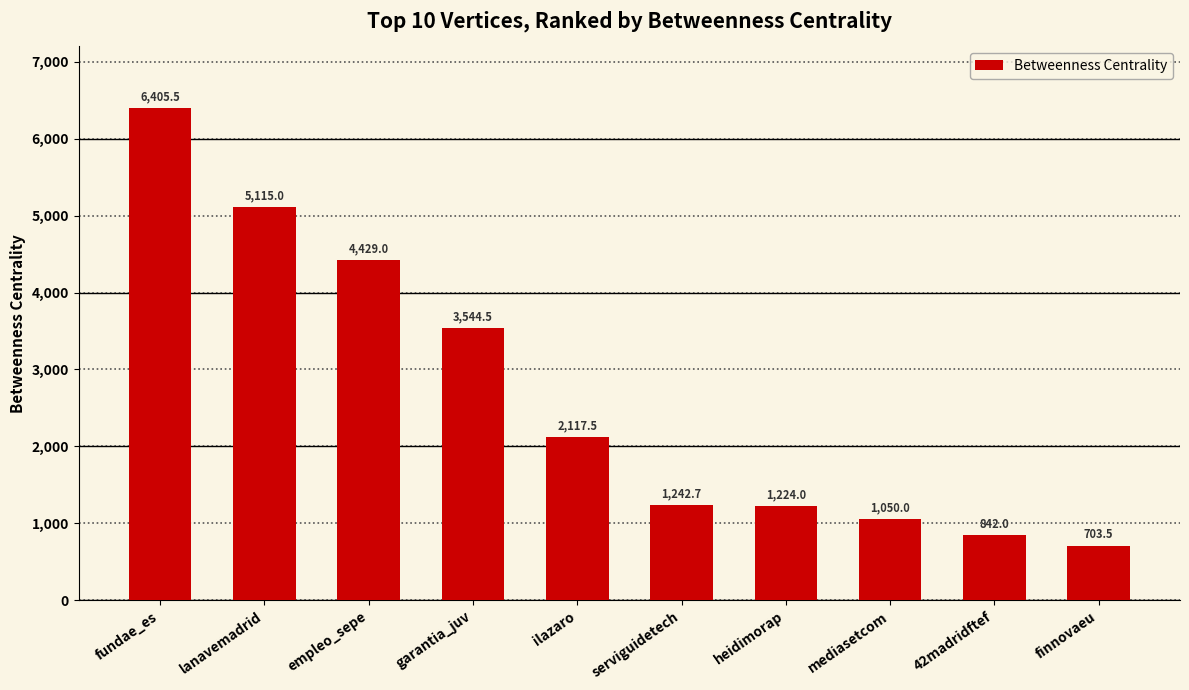

List the labels in order of value, largest first.

fundae_es, lanavemadrid, empleo_sepe, garantia_juv, ilazaro, serviguidetech, heidimorap, mediasetcom, 42madridftef, finnovaeu